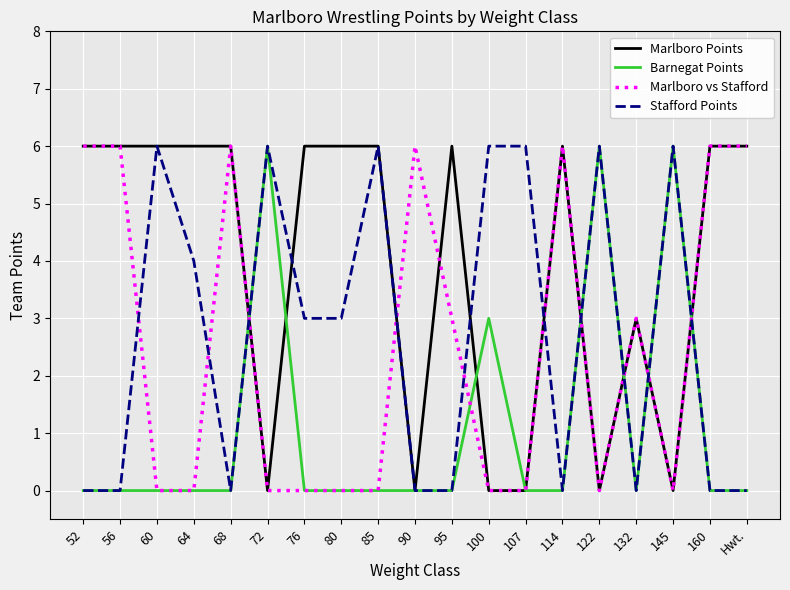

The Marlboro vs Stafford series shows 0 at 80. True or false?

True